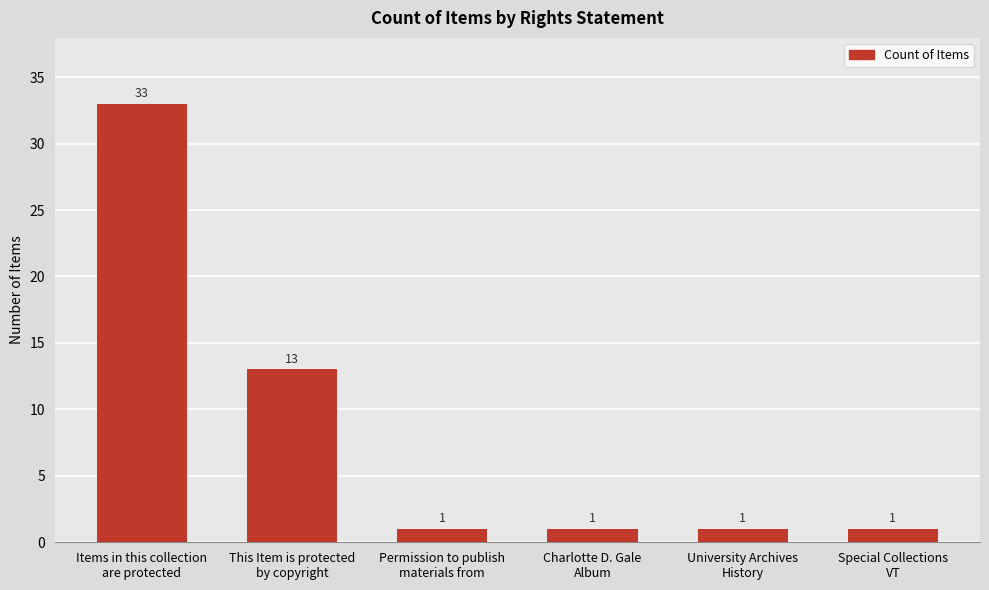

How many distinct data groups are displayed?

1